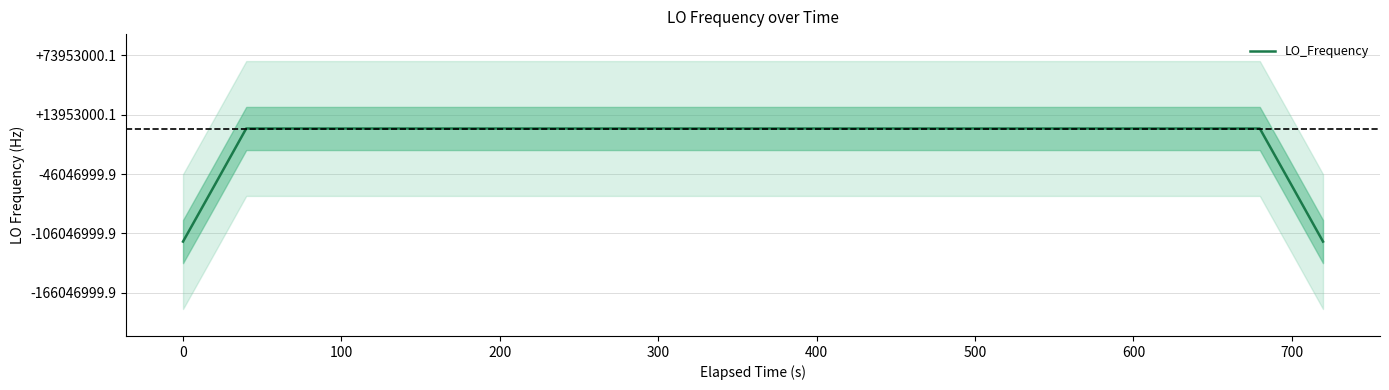

The chart shows a value of 138785286.1 at 20. True or false?

False